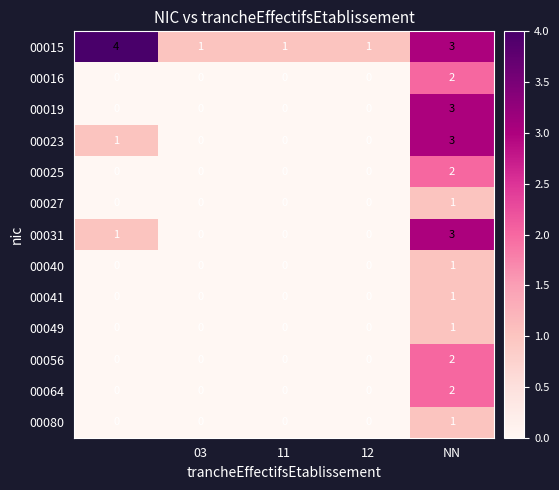

How many 00019 values are between 0 and 1?

4